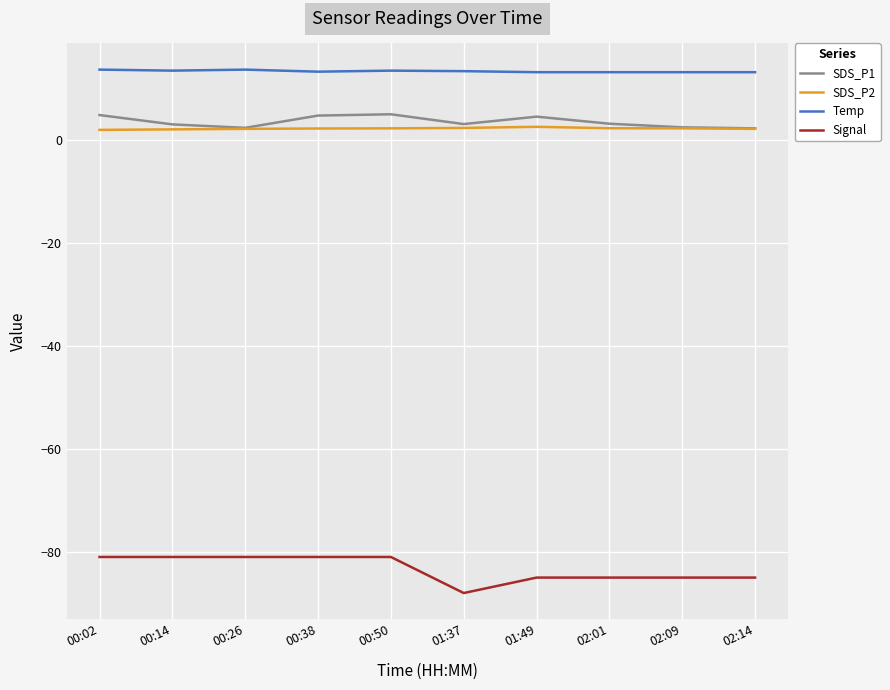

True or false: Temp has a value of 13.4 at 00:50.

True